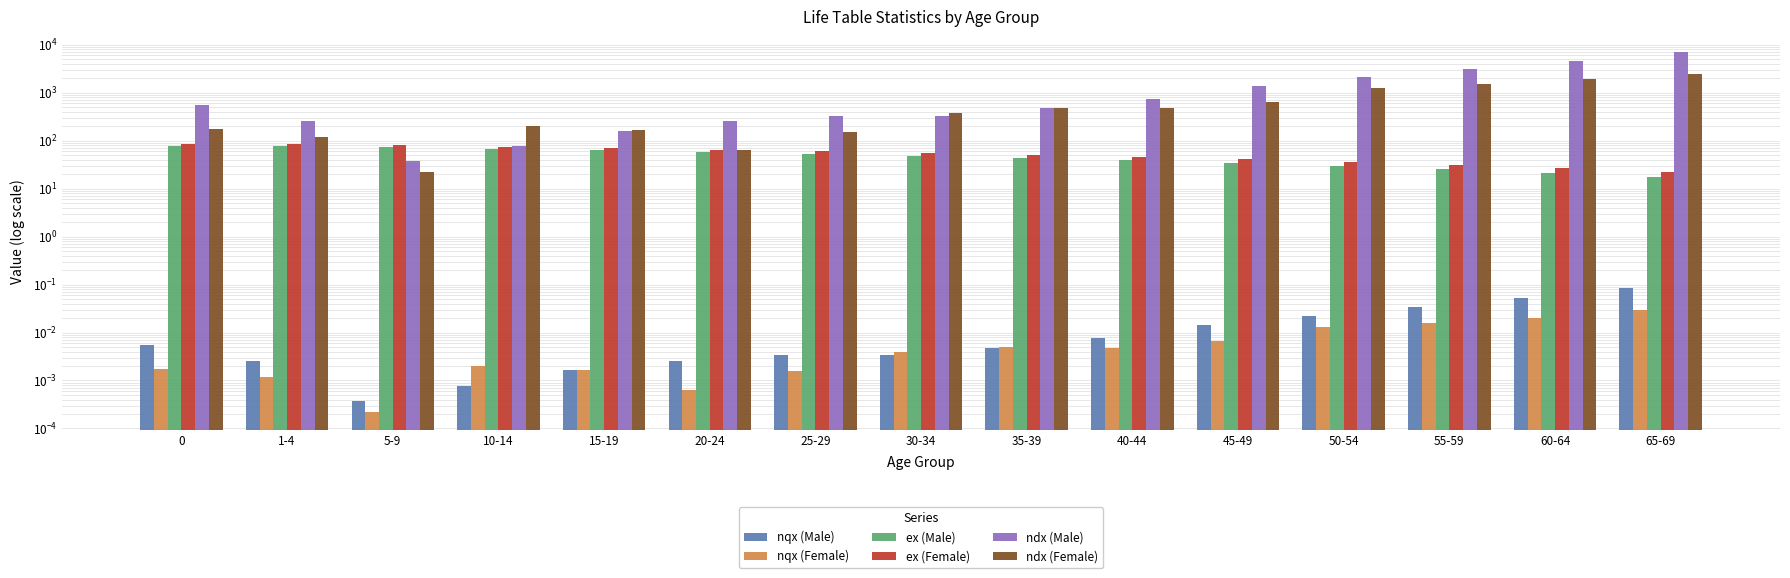

Is the value of ex (Male) at 45-49 greater than the value of ex (Female) at 35-39?

No